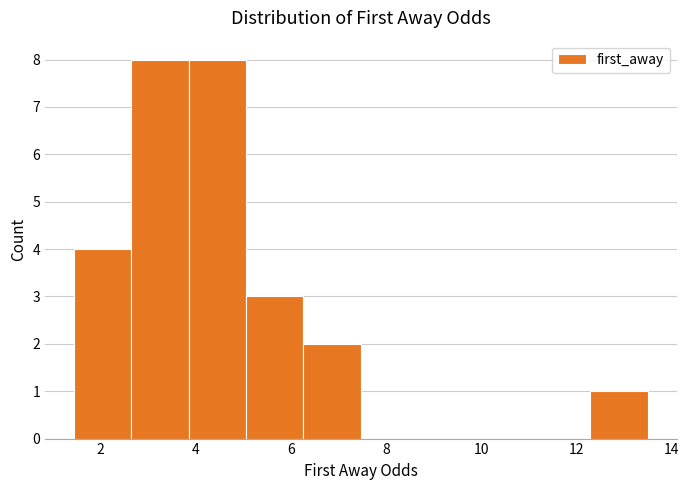

Reading left to right, list every bar in this chart as the range it spans on the x-axis followed by its height. Neither the bar edges nor the heights are printed on the chart, so give them approximately, as read against the axes.

1.4 to 2.6: 4
2.6 to 3.8: 8
3.8 to 5.0: 8
5.0 to 6.2: 3
6.2 to 7.4: 2
7.4 to 8.6: 0
8.6 to 9.8: 0
9.8 to 11.0: 0
11.0 to 12.2: 0
12.2 to 13.6: 1